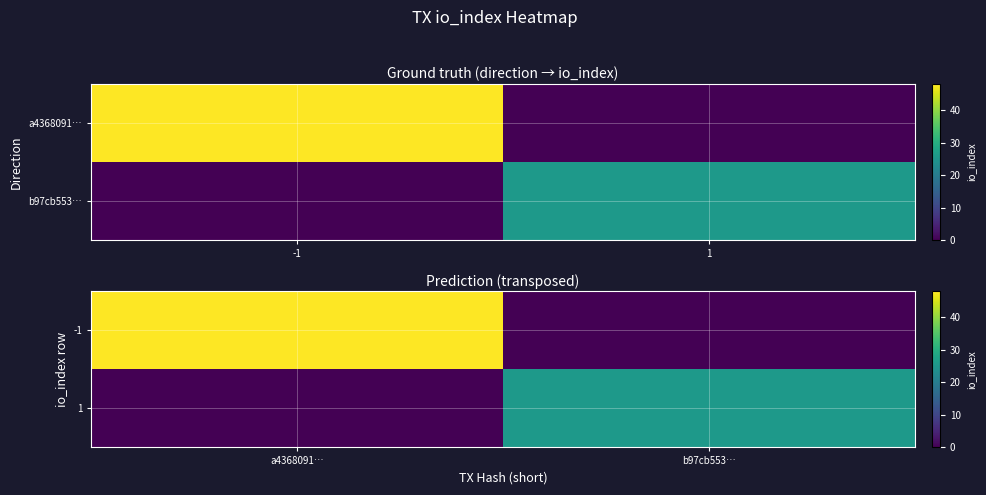

At which category is the sum across all series the highest?

a4368091…